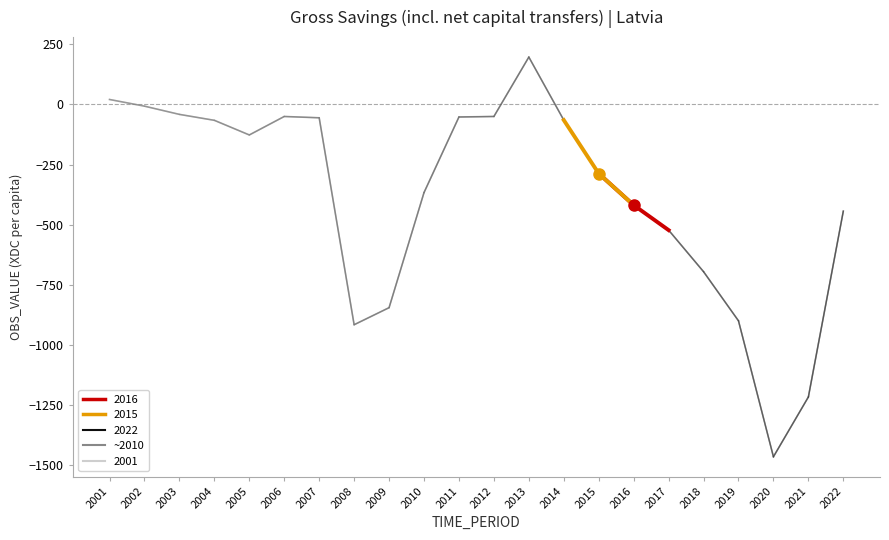

Which has a higher value, 2008 or 2006?

2006